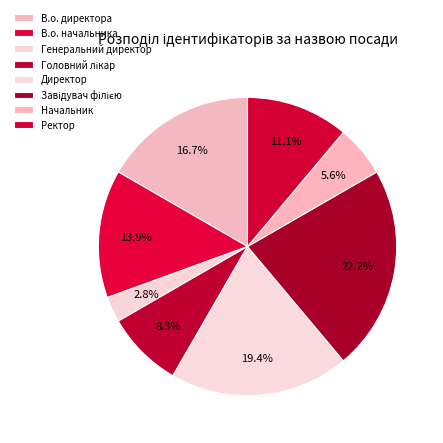

How many slices are in this pie chart?

8